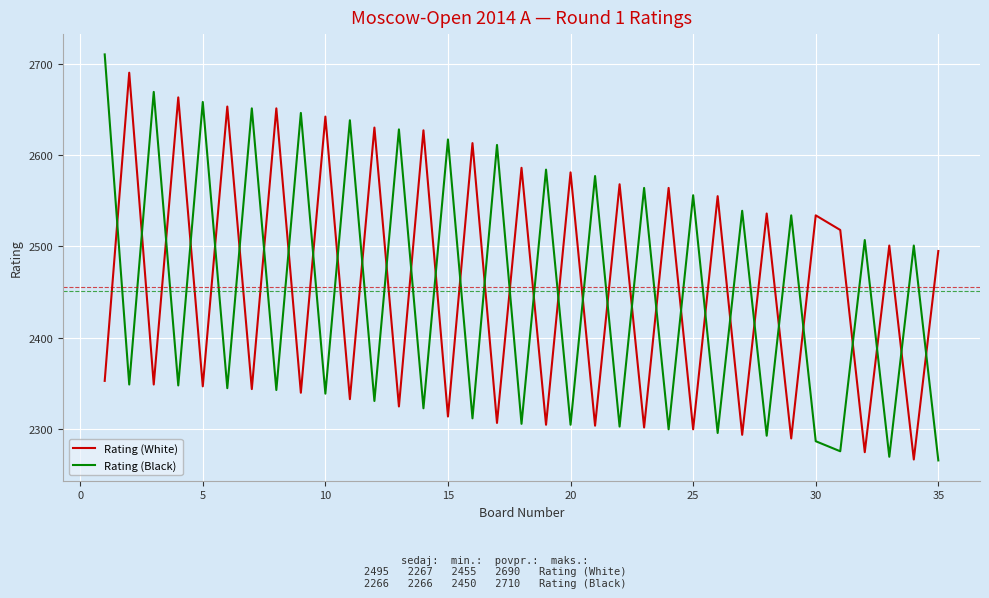

Which series has the largest total across all categories?

Rating (White)